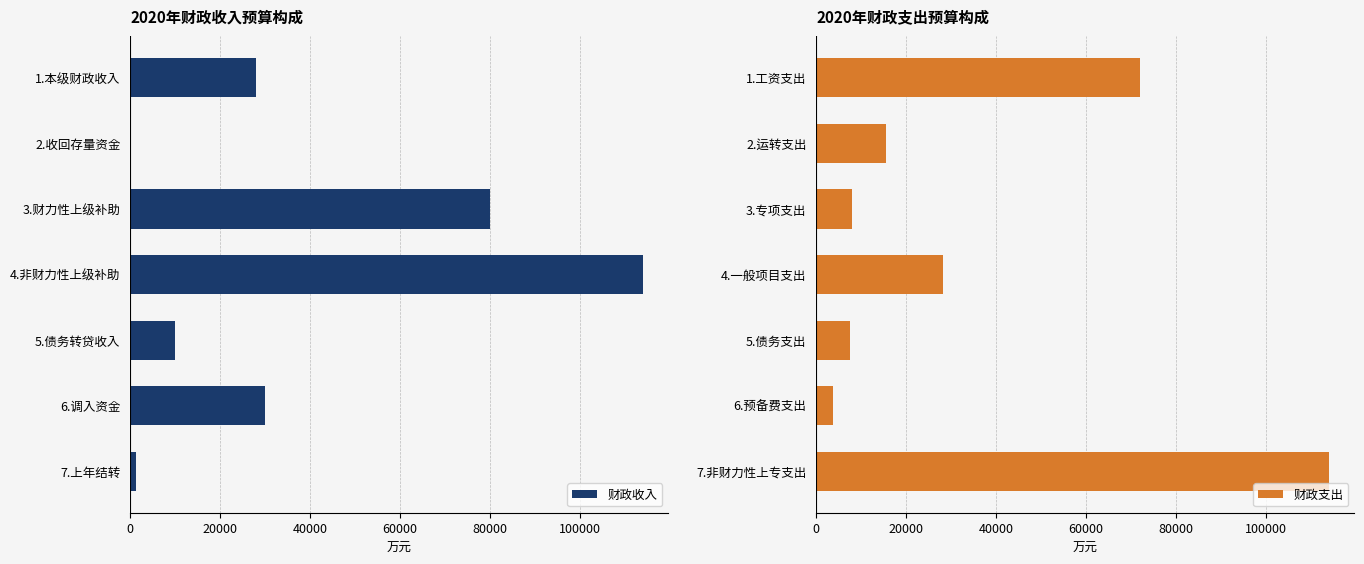

Count the number of data series in this chart.

2